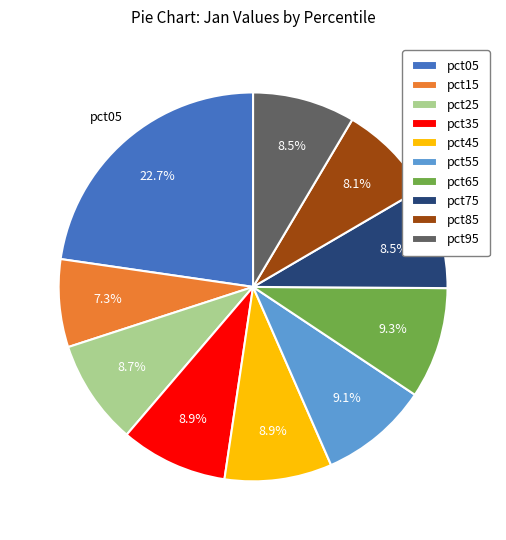

Which category has the biggest portion of the pie?

pct05